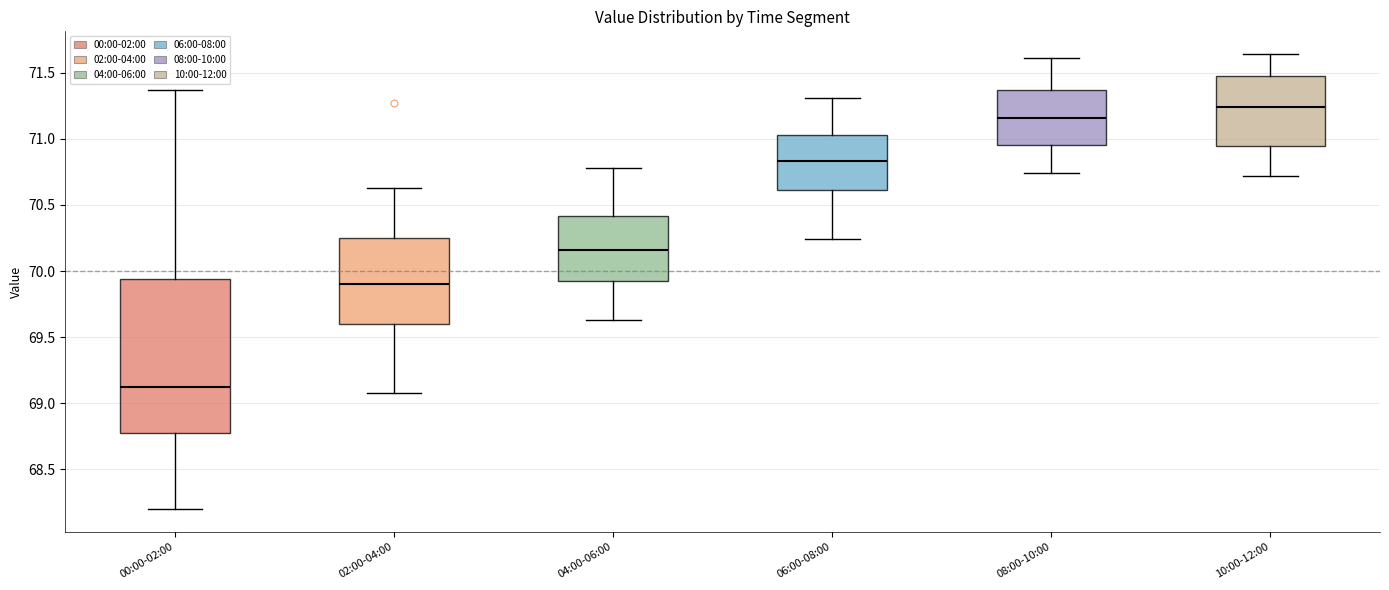

Reading left to right, transcribe this box plot: for each box, give where its median line is, the range the box spans, and where its two whiskers end, as read against the y-axis. The values are not printed on the chart, so give them approximately, as read against the axis.

00:00-02:00: median 69.15, box 68.80 to 69.95, whiskers 68.20 to 71.35
02:00-04:00: median 69.90, box 69.60 to 70.25, whiskers 69.10 to 70.65
04:00-06:00: median 70.15, box 69.90 to 70.40, whiskers 69.65 to 70.80
06:00-08:00: median 70.85, box 70.60 to 71.05, whiskers 70.25 to 71.30
08:00-10:00: median 71.15, box 70.95 to 71.35, whiskers 70.75 to 71.60
10:00-12:00: median 71.25, box 70.95 to 71.50, whiskers 70.70 to 71.65